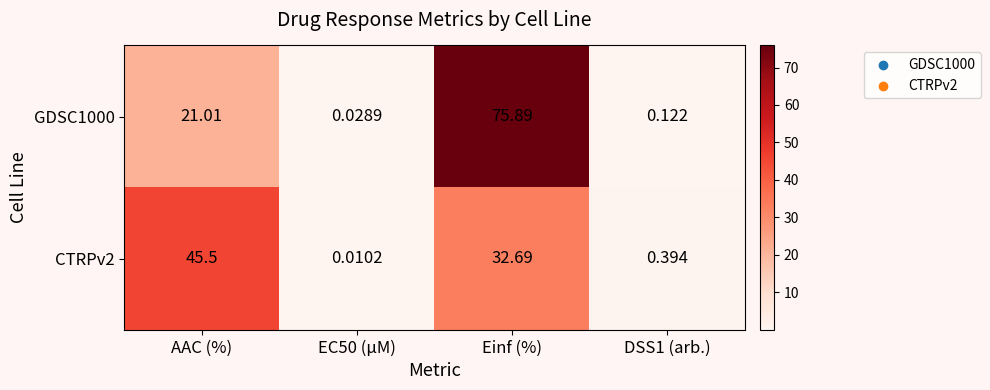

Which category has the highest value in the CTRPv2 series?

AAC (%)